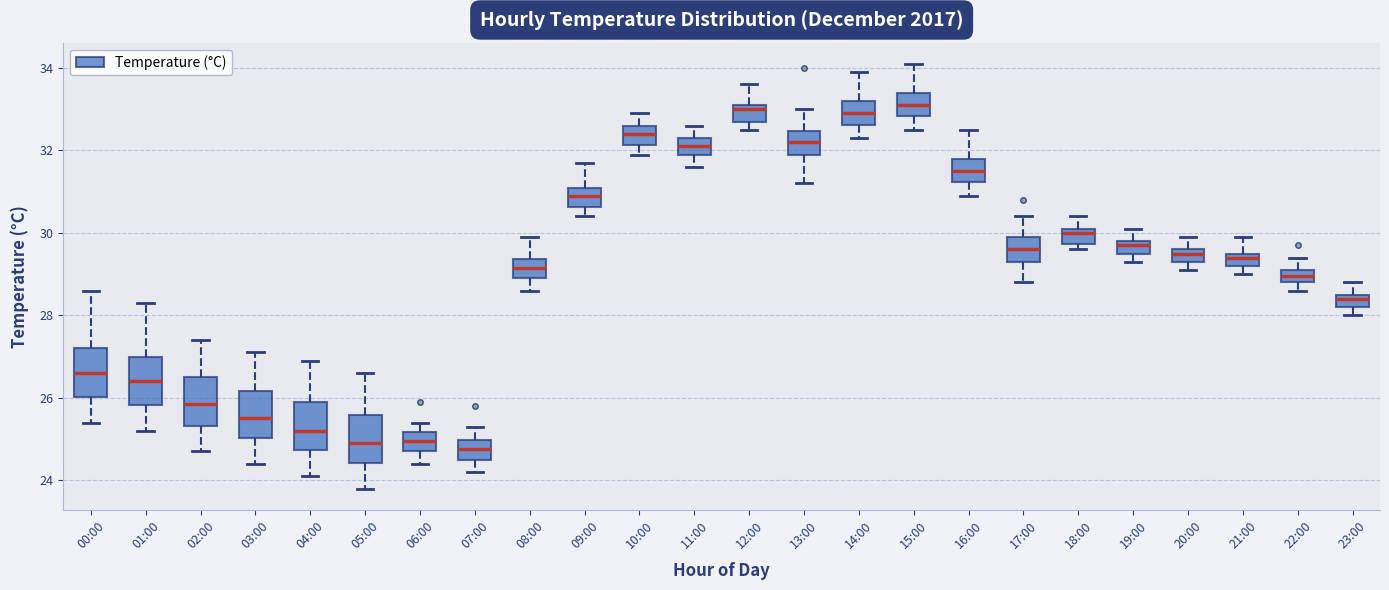

Reading left to right, read every box against the y-axis: the position of its median line, the range the box covers, and the ends of its whiskers. The values are not printed on the chart, so give them approximately, as read against the axis.

00:00: median 26.6, box 26.0 to 27.2, whiskers 25.4 to 28.6
01:00: median 26.4, box 25.8 to 27.0, whiskers 25.2 to 28.4
02:00: median 25.8, box 25.4 to 26.6, whiskers 24.8 to 27.4
03:00: median 25.6, box 25.0 to 26.2, whiskers 24.4 to 27.2
04:00: median 25.2, box 24.8 to 26.0, whiskers 24.2 to 27.0
05:00: median 25.0, box 24.4 to 25.6, whiskers 23.8 to 26.6
06:00: median 25.0, box 24.8 to 25.2, whiskers 24.4 to 25.4
07:00: median 24.8, box 24.6 to 25.0, whiskers 24.2 to 25.4
08:00: median 29.2, box 29.0 to 29.4, whiskers 28.6 to 30.0
09:00: median 31.0, box 30.6 to 31.2, whiskers 30.4 to 31.8
10:00: median 32.4, box 32.2 to 32.6, whiskers 32.0 to 33.0
11:00: median 32.2, box 32.0 to 32.4, whiskers 31.6 to 32.6
12:00: median 33.0, box 32.8 to 33.2, whiskers 32.6 to 33.6
13:00: median 32.2, box 32.0 to 32.4, whiskers 31.2 to 33.0
14:00: median 33.0, box 32.6 to 33.2, whiskers 32.4 to 34.0
15:00: median 33.2, box 32.8 to 33.4, whiskers 32.6 to 34.2
16:00: median 31.6, box 31.2 to 31.8, whiskers 31.0 to 32.6
17:00: median 29.6, box 29.4 to 30.0, whiskers 28.8 to 30.4
18:00: median 30.0, box 29.8 to 30.2, whiskers 29.6 to 30.4
19:00: median 29.8 (just below the box's upper edge), box 29.6 to 29.8, whiskers 29.4 to 30.2
20:00: median 29.6 (just below the box's upper edge), box 29.4 to 29.6, whiskers 29.2 to 30.0
21:00: median 29.4, box 29.2 to 29.6, whiskers 29.0 to 30.0
22:00: median 29.0, box 28.8 to 29.2, whiskers 28.6 to 29.4
23:00: median 28.4, box 28.2 to 28.6, whiskers 28.0 to 28.8